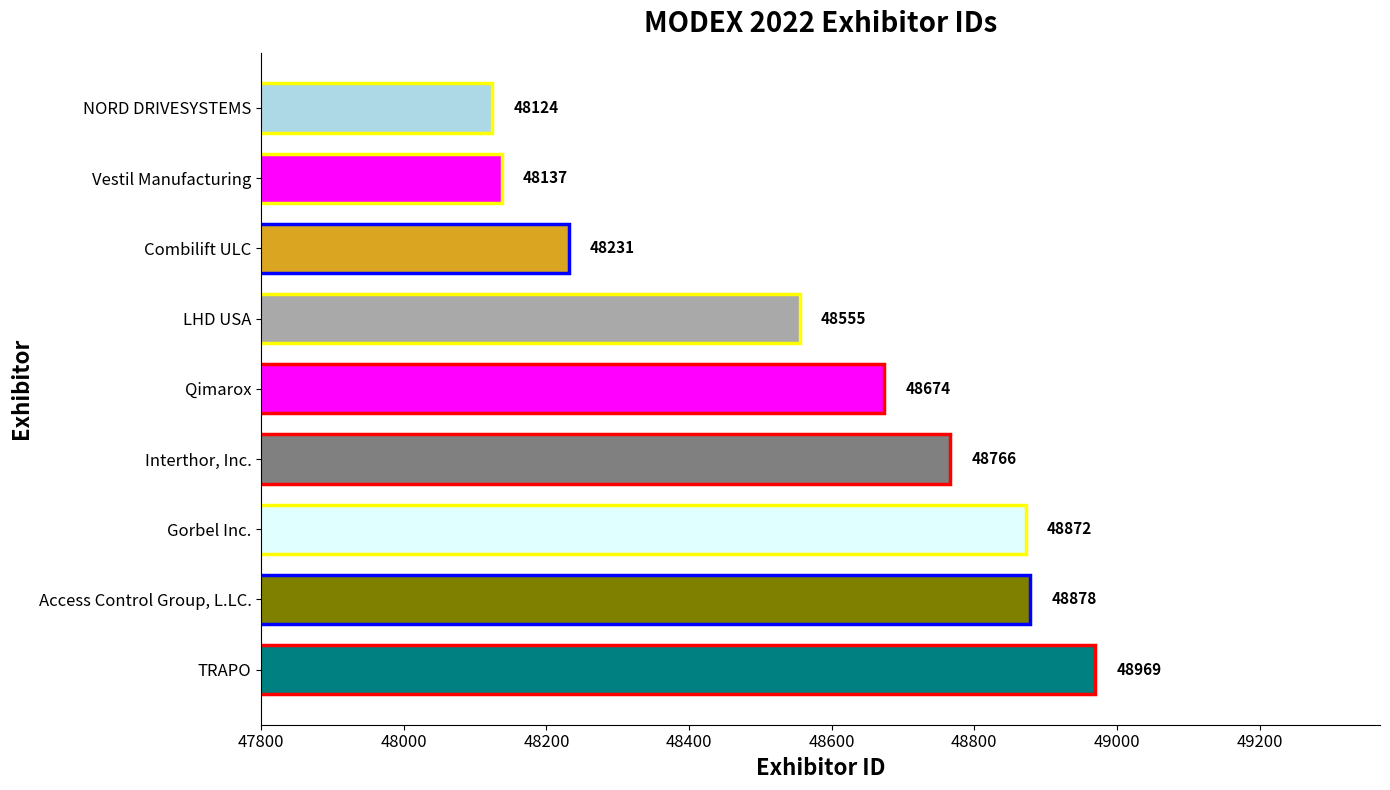

What is the ratio of the value at Vestil Manufacturing to the value at TRAPO?

1.0